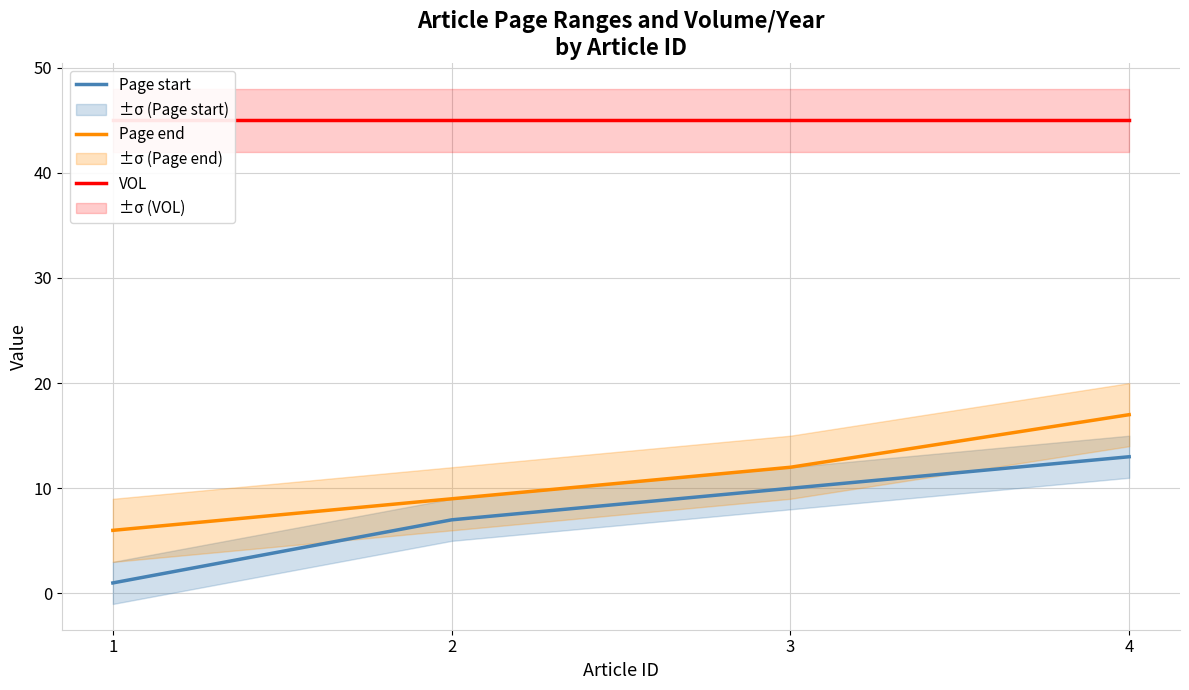

List the series in order of their peak value, highest first.

VOL, Page end, Page start